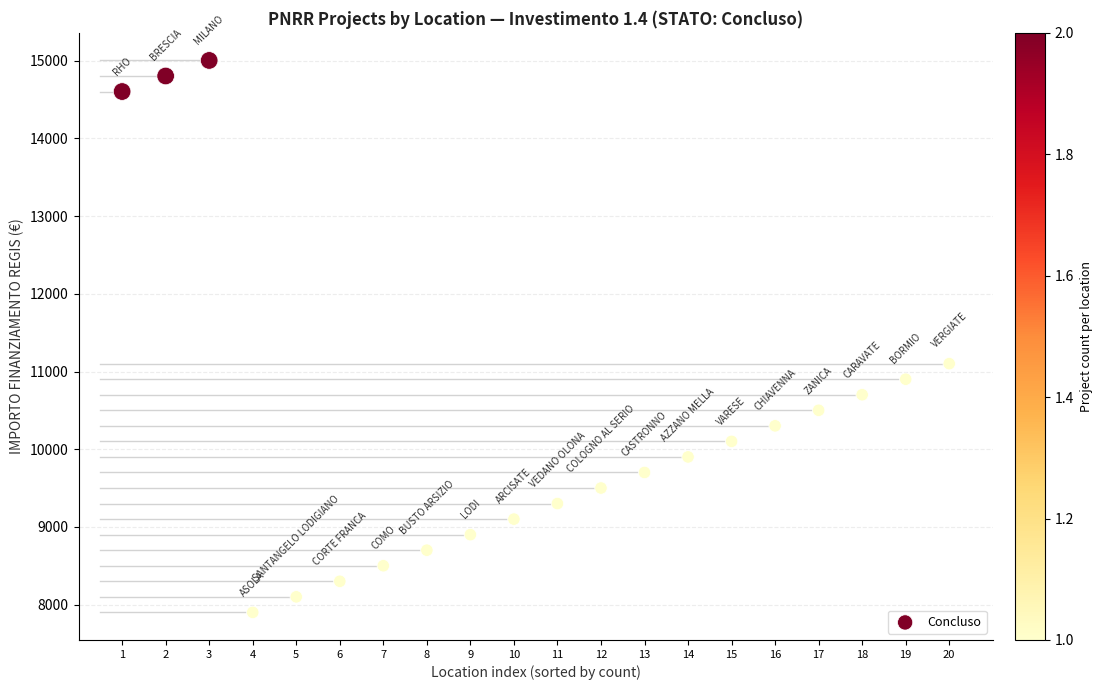

What Y value in the scatter plot is closest to 11451?

11101